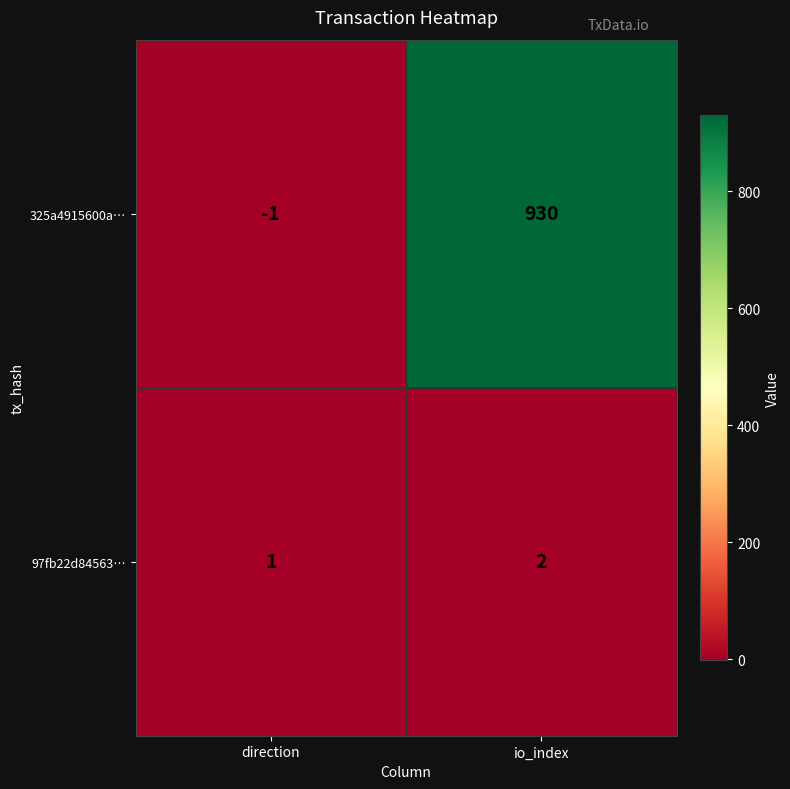

Reading right to left, what are all the values shown in this chart?

325a4915600a…: 930	-1
97fb22d84563…: 2	1